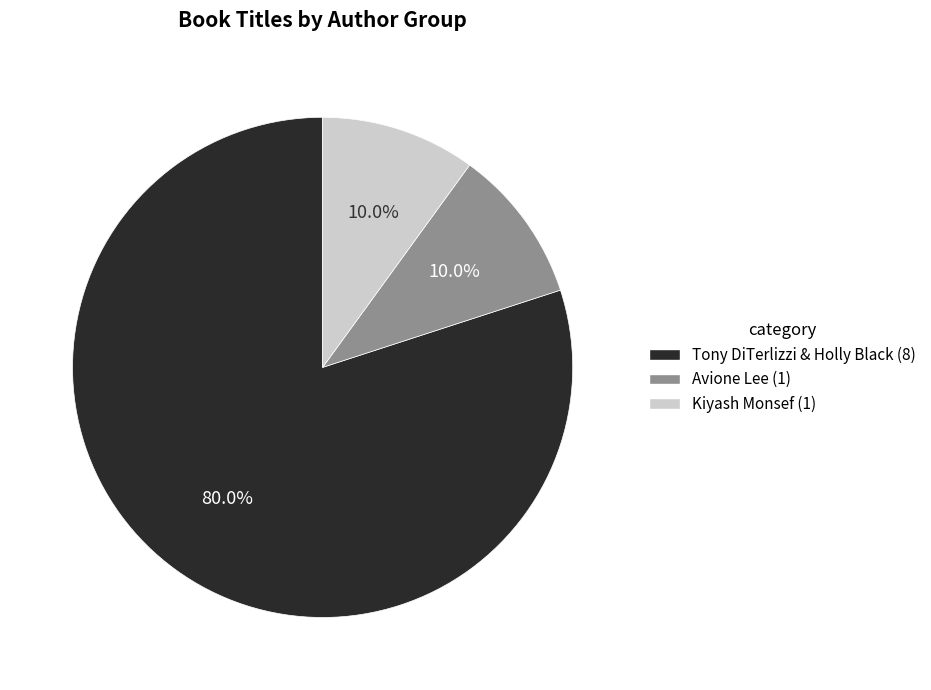

Does any single category account for the majority?

Yes